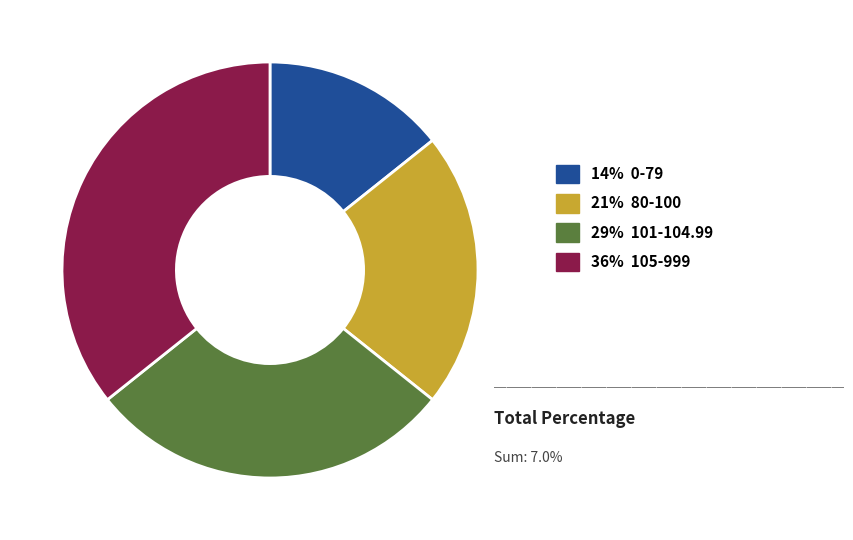

Does any single category account for the majority?

No